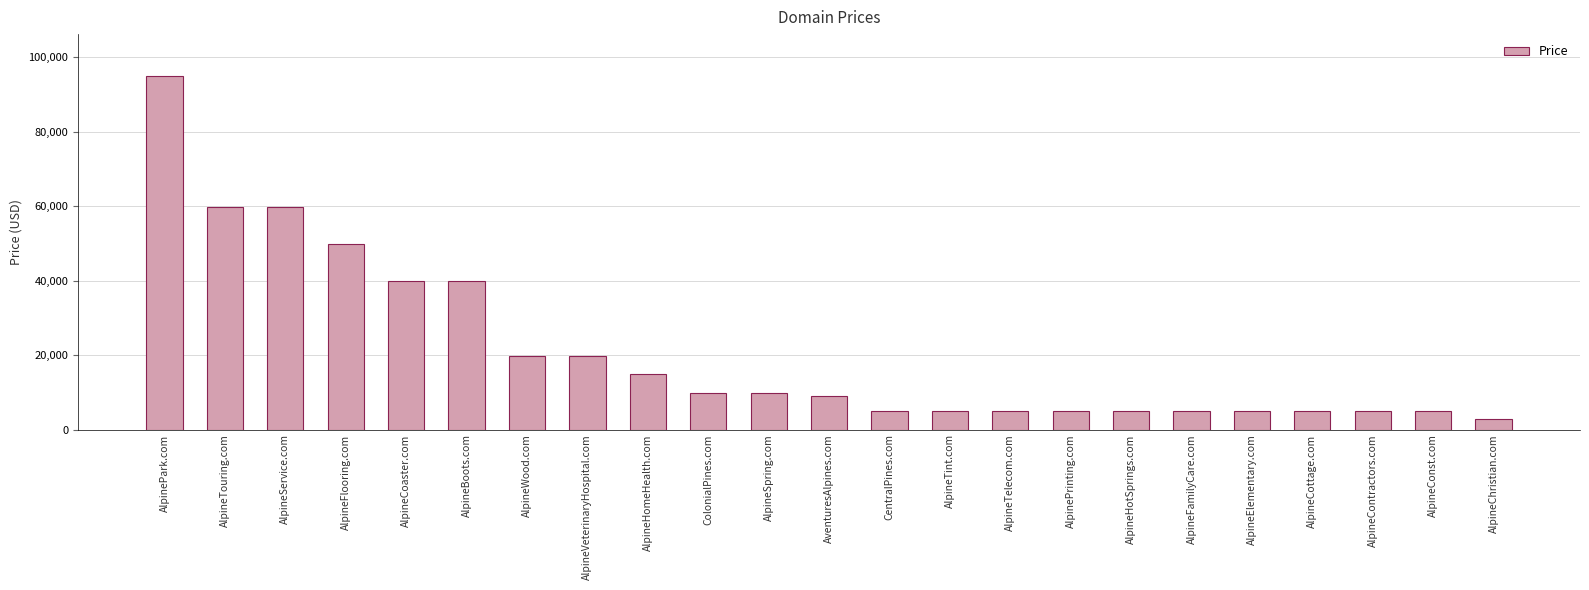

The chart shows a value of 4888 at AlpineCottage.com. True or false?

True